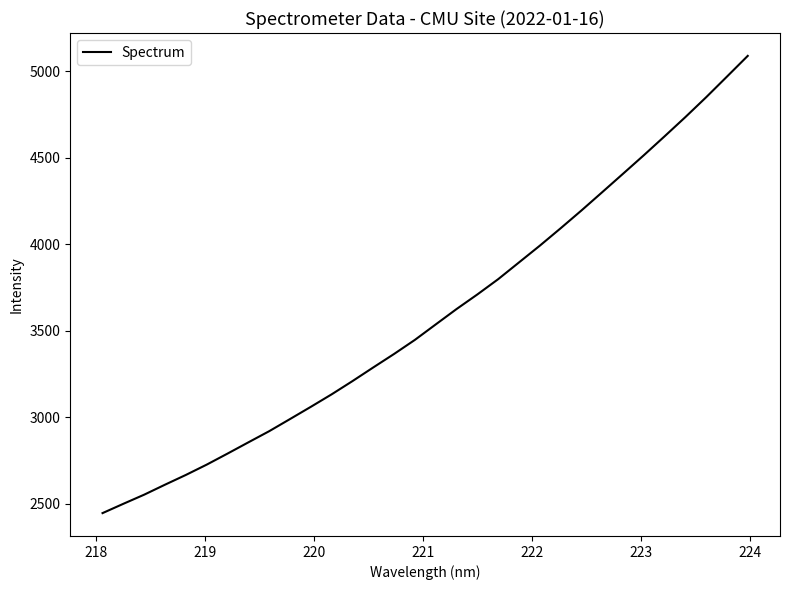

What is the average value?

3590.8